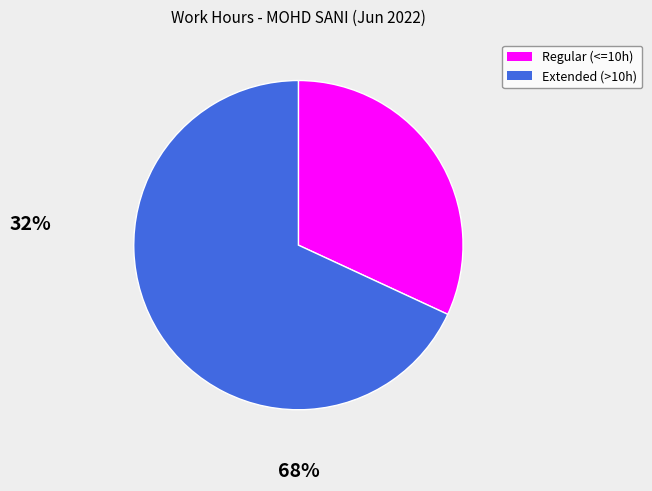

Rank the categories by value from highest to lowest.

Extended (>10h), Regular (<=10h)